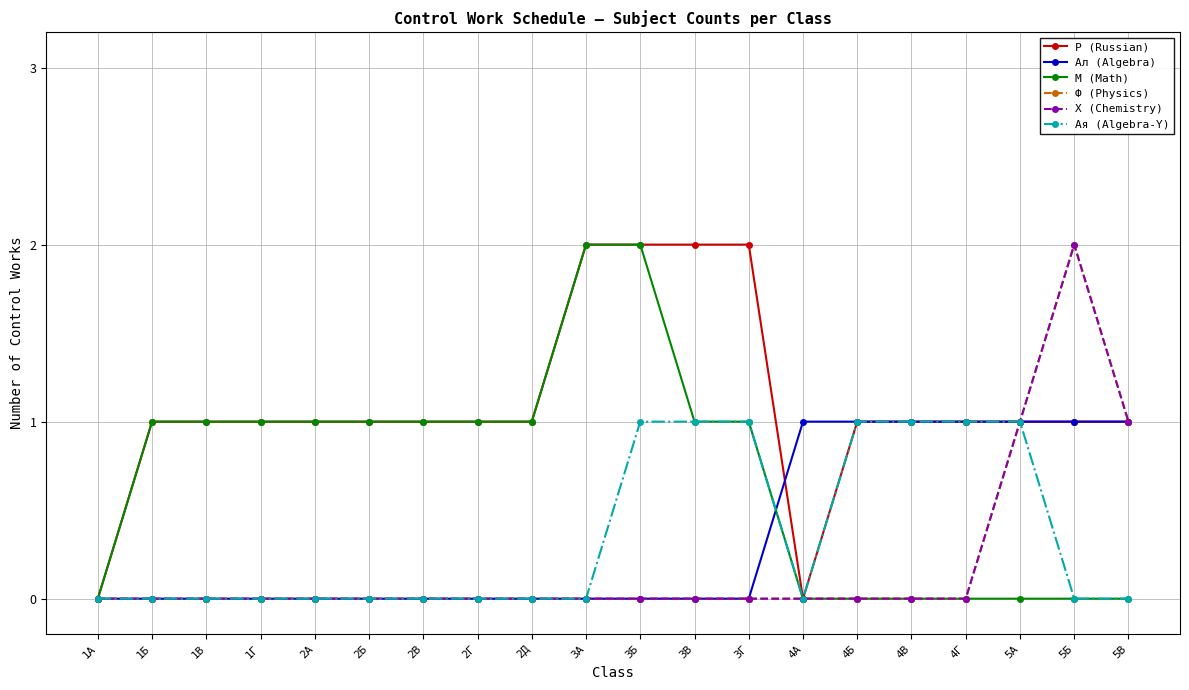

List the labels in order of Ал (Algebra) value, smallest first.

1А, 1Б, 1В, 1Г, 2А, 2Б, 2В, 2Г, 2Д, 3А, 3Б, 3В, 3Г, 4А, 4Б, 4В, 4Г, 5А, 5Б, 5В